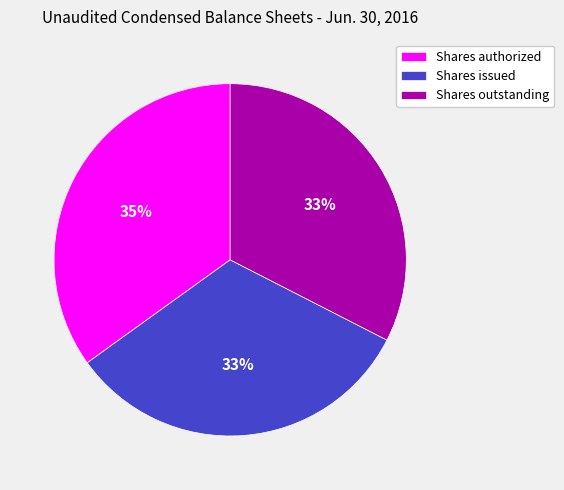

Which has a higher value, Shares issued or Shares authorized?

Shares authorized